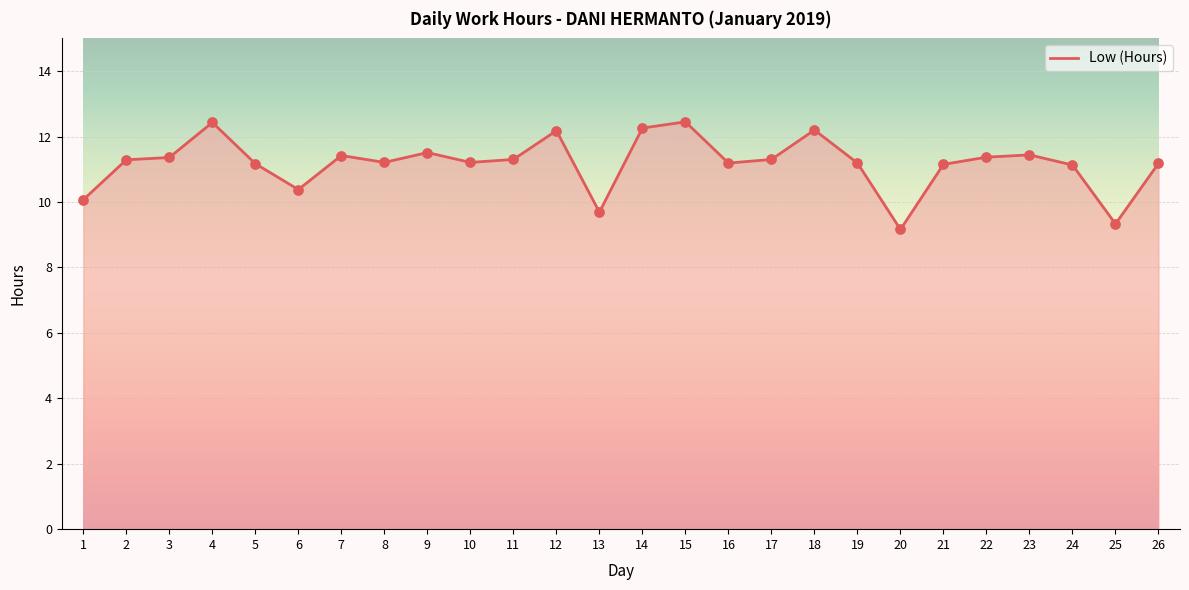

What is the ratio of the value at 18 to the value at 1?

1.2